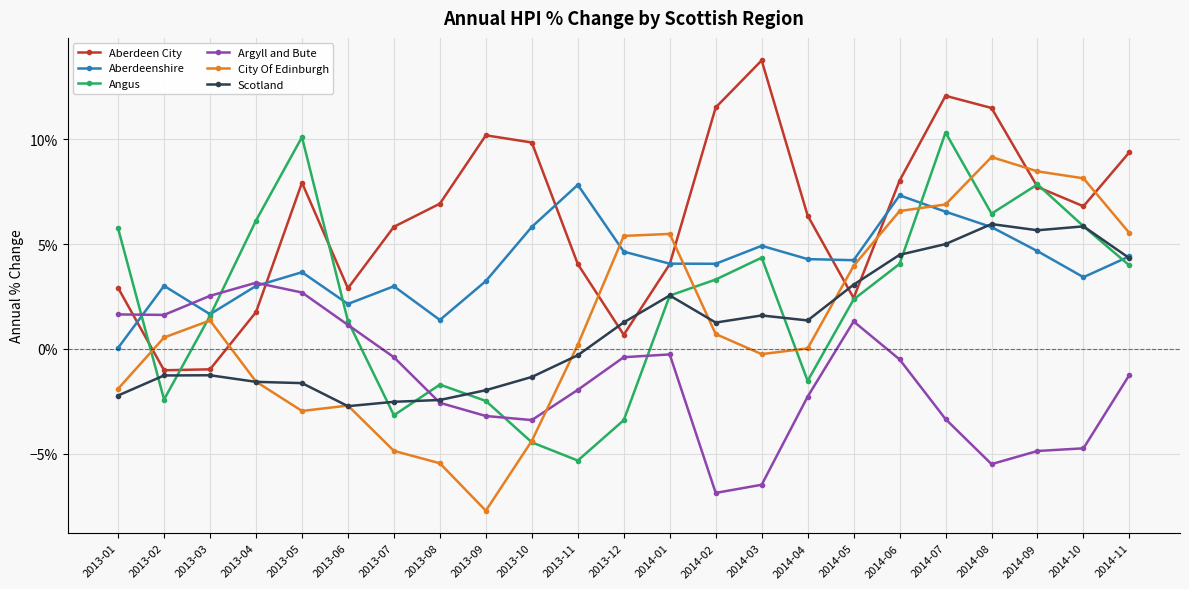

Reading left to right, transcribe all the data shown in this chart.

Aberdeen City: 0.0	-0.0	-0.0	0.0	0.1	0.0	0.1	0.1	0.1	0.1	0.0	0.0	0.0	0.1	0.1	0.1	0.0	0.1	0.1	0.1	0.1	0.1	0.1
Aberdeenshire: 0.0	0.0	0.0	0.0	0.0	0.0	0.0	0.0	0.0	0.1	0.1	0.0	0.0	0.0	0.0	0.0	0.0	0.1	0.1	0.1	0.0	0.0	0.0
Angus: 0.1	-0.0	0.0	0.1	0.1	0.0	-0.0	-0.0	-0.0	-0.0	-0.1	-0.0	0.0	0.0	0.0	-0.0	0.0	0.0	0.1	0.1	0.1	0.1	0.0
Argyll and Bute: 0.0	0.0	0.0	0.0	0.0	0.0	-0.0	-0.0	-0.0	-0.0	-0.0	-0.0	-0.0	-0.1	-0.1	-0.0	0.0	-0.0	-0.0	-0.1	-0.0	-0.0	-0.0
City Of Edinburgh: -0.0	0.0	0.0	-0.0	-0.0	-0.0	-0.0	-0.1	-0.1	-0.0	0.0	0.1	0.1	0.0	-0.0	0.0	0.0	0.1	0.1	0.1	0.1	0.1	0.1
Scotland: -0.0	-0.0	-0.0	-0.0	-0.0	-0.0	-0.0	-0.0	-0.0	-0.0	-0.0	0.0	0.0	0.0	0.0	0.0	0.0	0.0	0.1	0.1	0.1	0.1	0.0